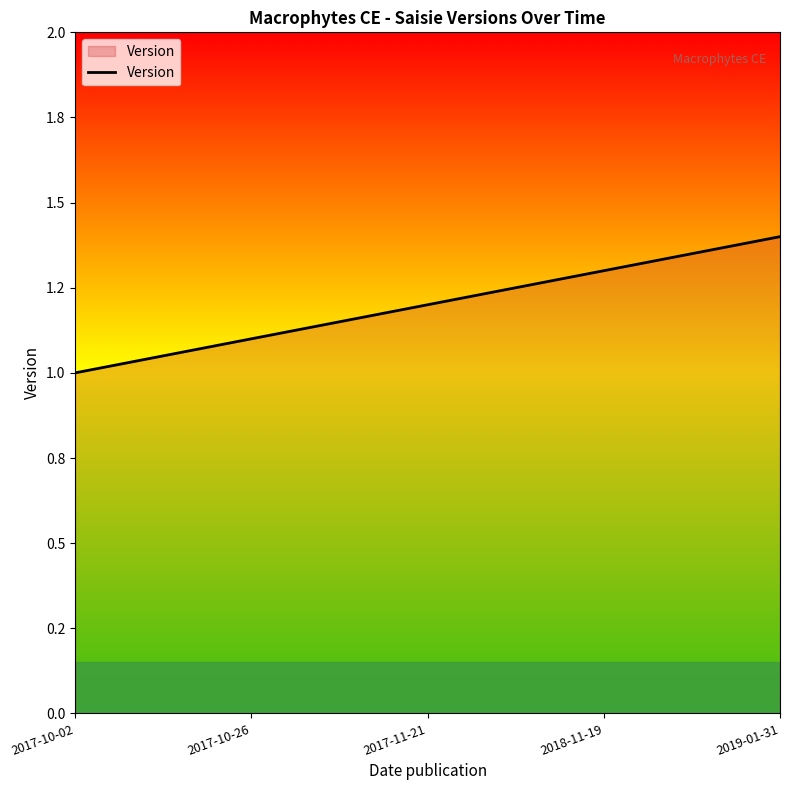

Where is the data nearest to the value 1?

2017-10-02